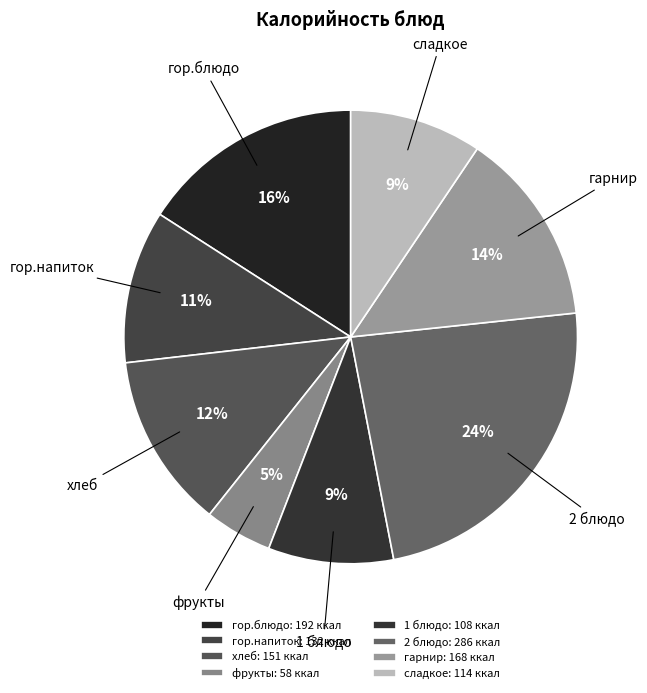

To the nearest percent, what portion does 1 блюдо represent?

9%